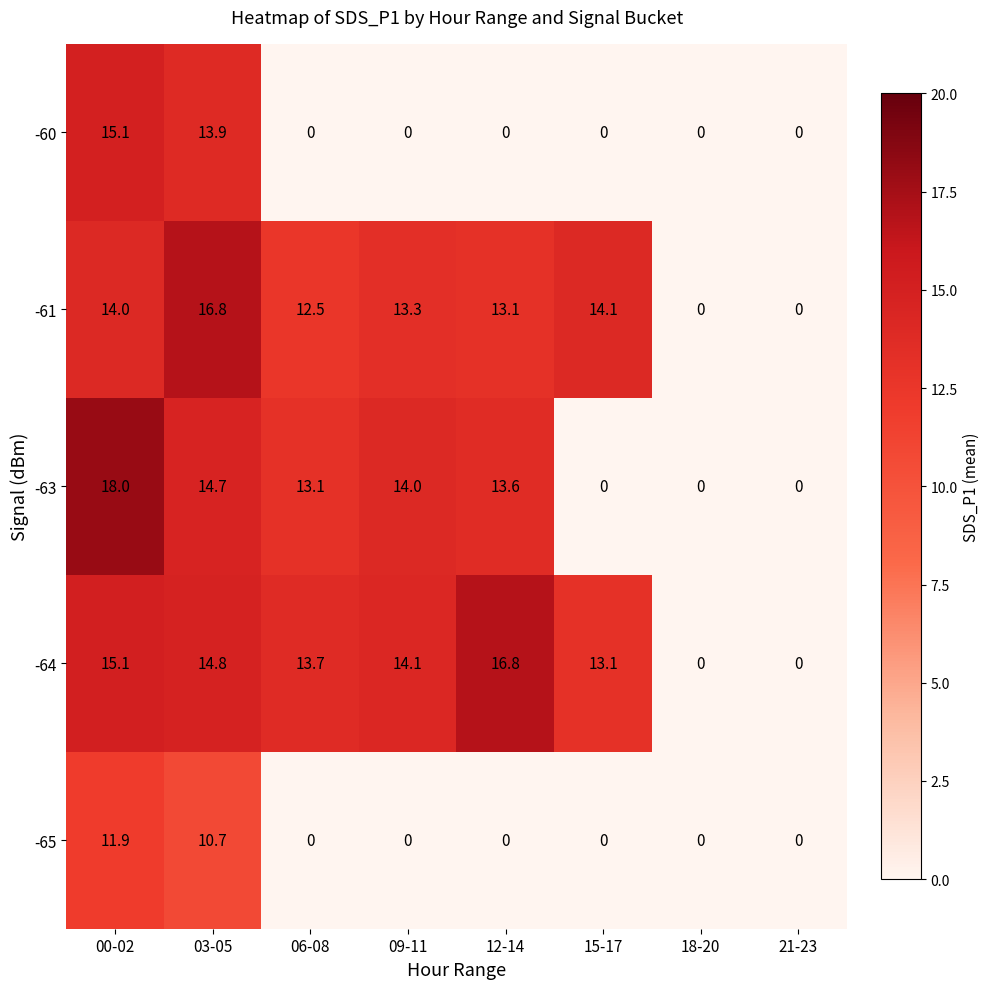

What is the maximum value for -63?

18.0